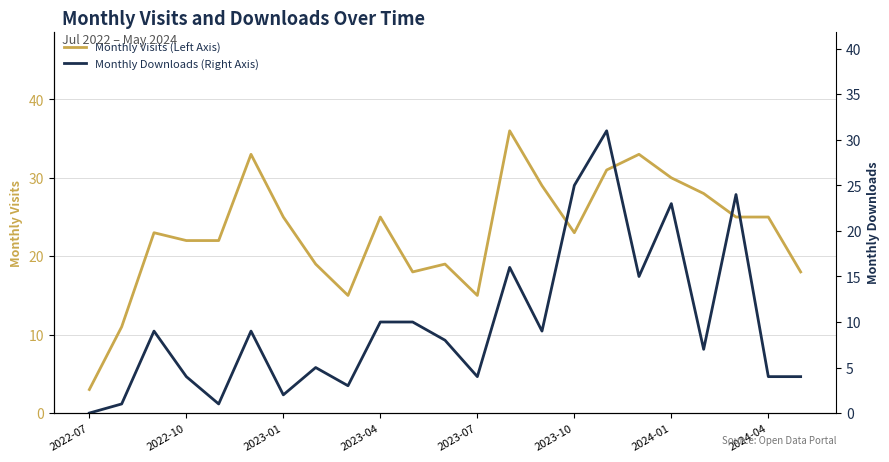

What is the difference between the maximum and minimum values in the Monthly Downloads (Right Axis) series?

31